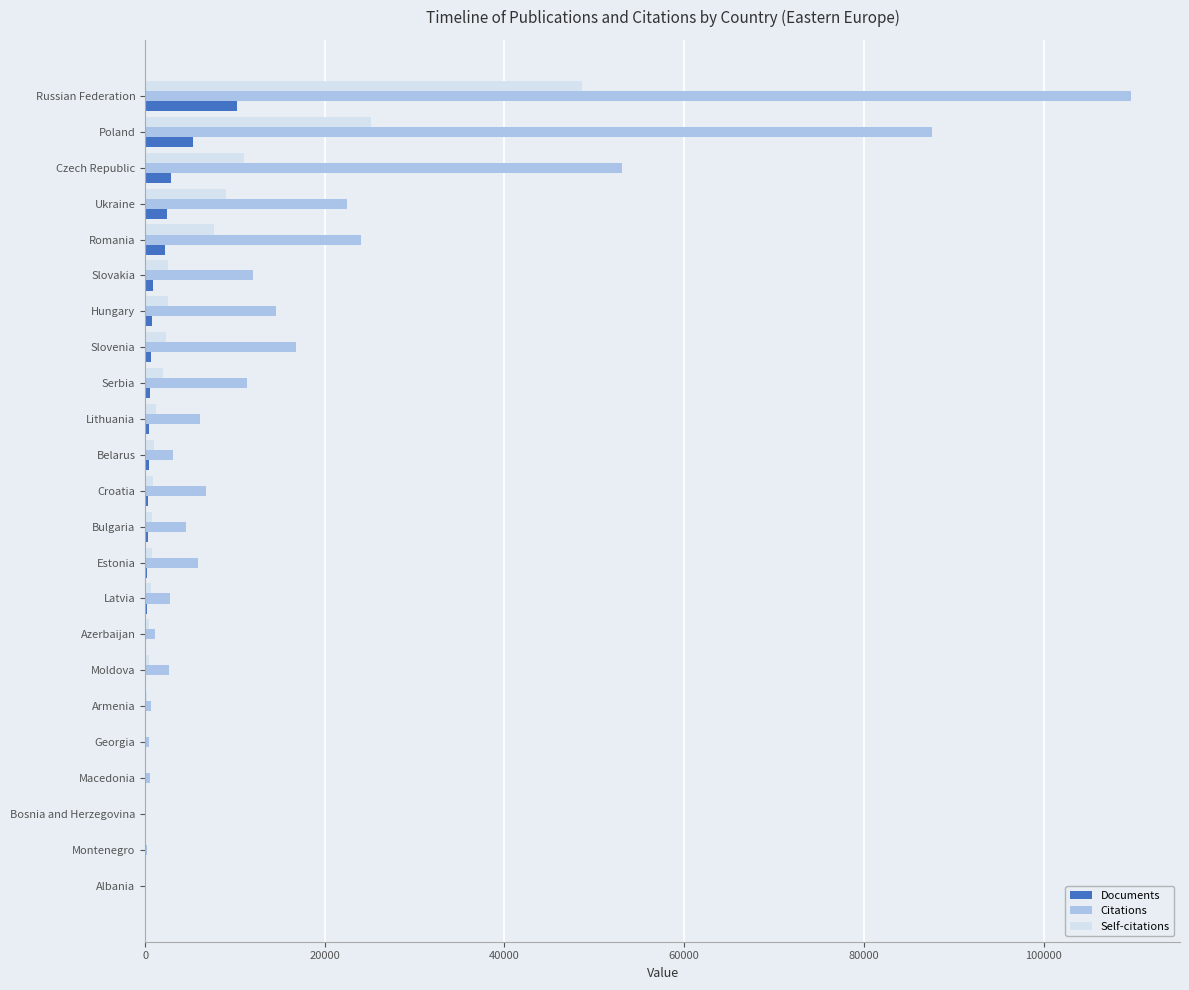

What is the sum of all Citations values?

386391